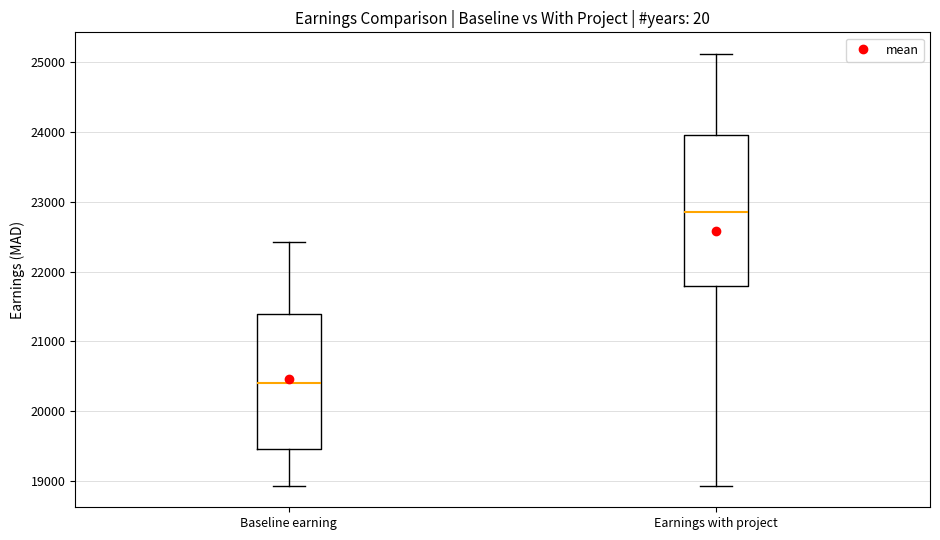

Comparing the boxes themselves (not the whiskers), which one is the tallest?

Earnings with project